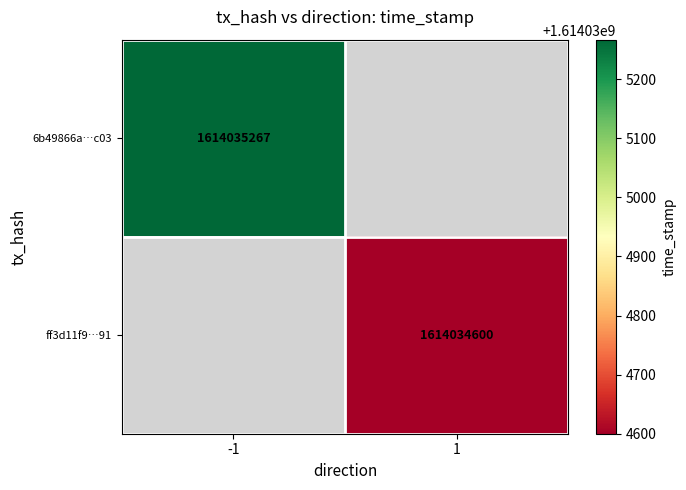

What is the difference between the ff3d11f9a155192c4a250cd1833fed382e65591 values at direction and time_stamp?

1614034599